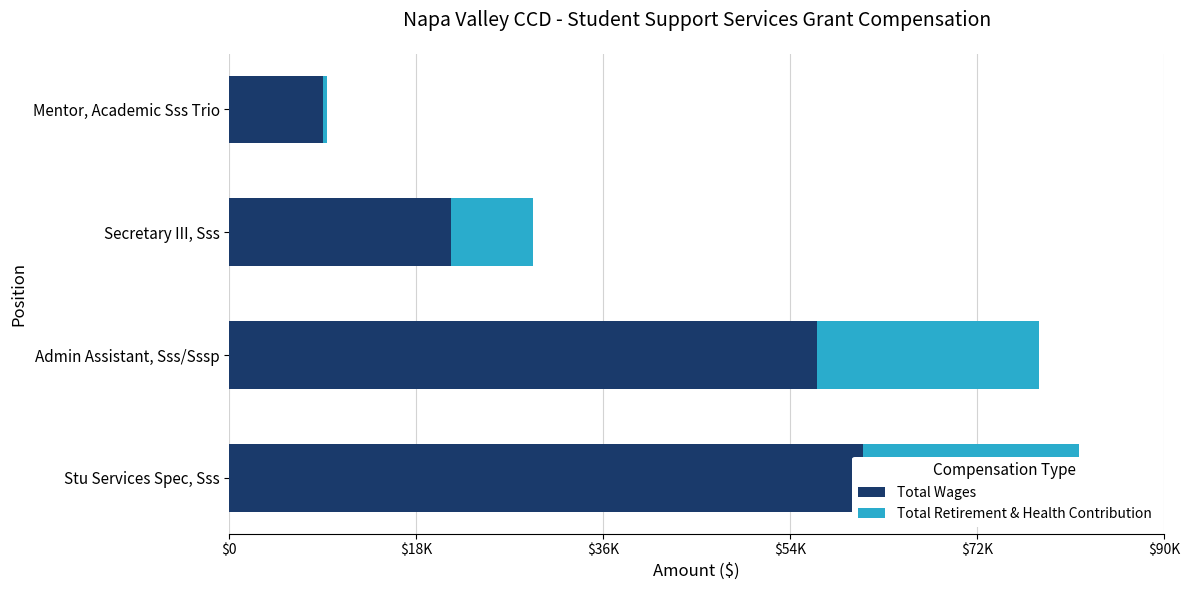

What is the smallest value displayed?

352